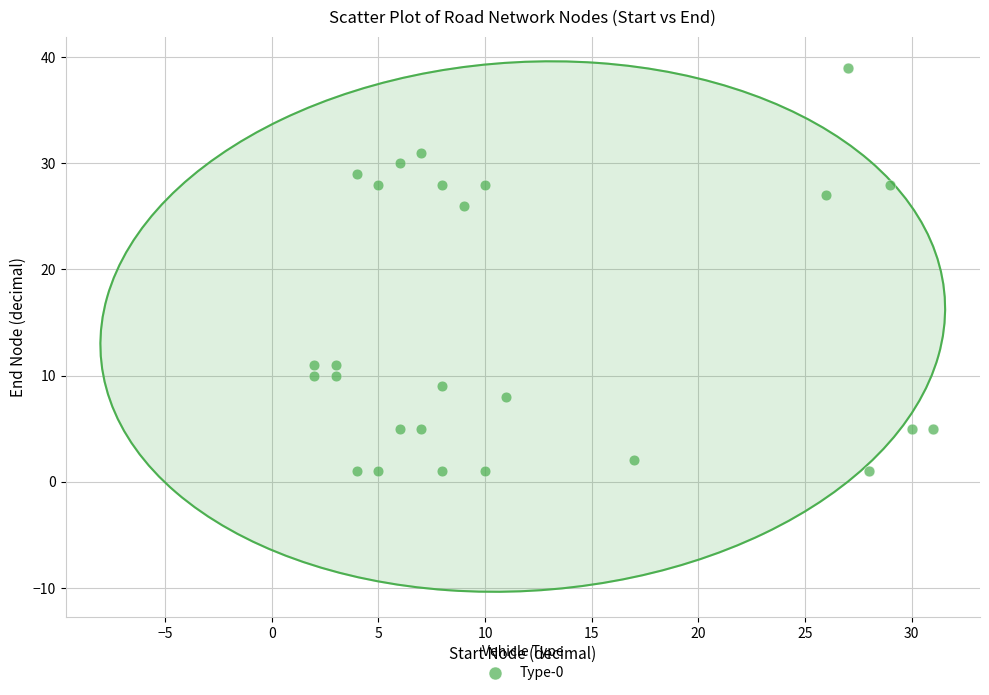

What is the range of X values (max minus min)?

29